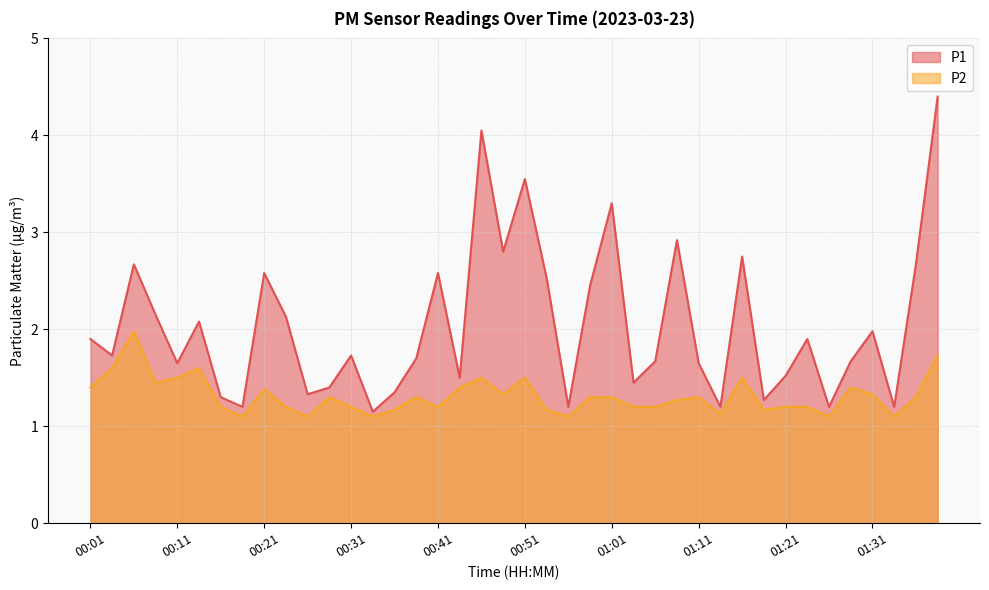

Reading left to right, transcribe all the data shown in this chart.

P1: 1.9	1.7	2.7	2.1	1.6	2.1	1.3	1.2	2.6	2.1	1.3	1.4	1.7	1.1	1.4	1.7	2.6	1.5	4.0	2.8	3.5	2.5	1.2	2.5	3.3	1.4	1.7	2.9	1.6	1.2	2.8	1.3	1.5	1.9	1.2	1.7	2.0	1.2	2.7	4.4
P2: 1.4	1.6	2.0	1.4	1.5	1.6	1.2	1.1	1.4	1.2	1.1	1.3	1.2	1.1	1.2	1.3	1.2	1.4	1.5	1.3	1.5	1.2	1.1	1.3	1.3	1.2	1.2	1.3	1.3	1.1	1.5	1.2	1.2	1.2	1.1	1.4	1.3	1.1	1.3	1.7